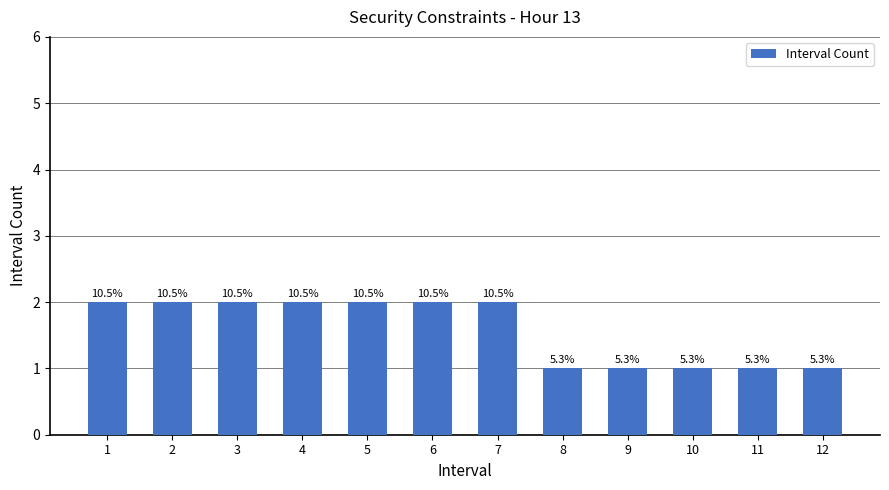

The chart shows a value of 3 at 6. True or false?

False